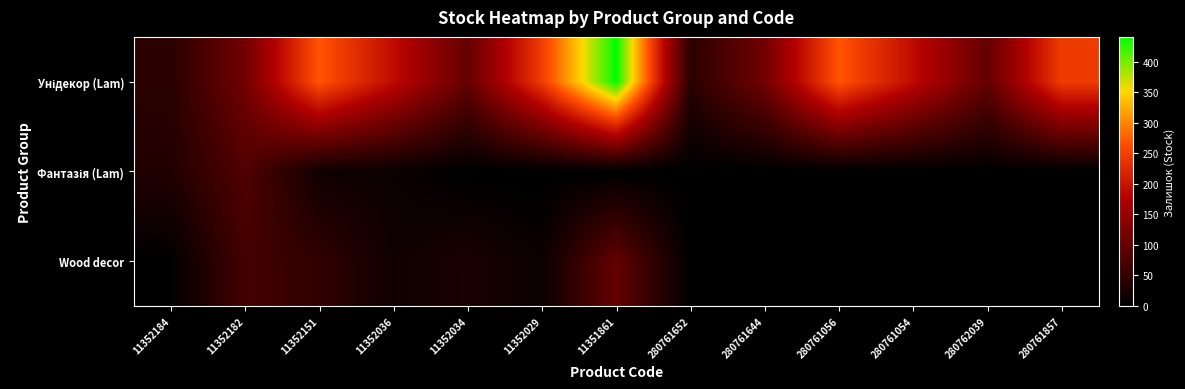

Rank the series by their maximum value, from highest to lowest.

Унідекор (Lam), Wood decor, Фантазія (Lam)